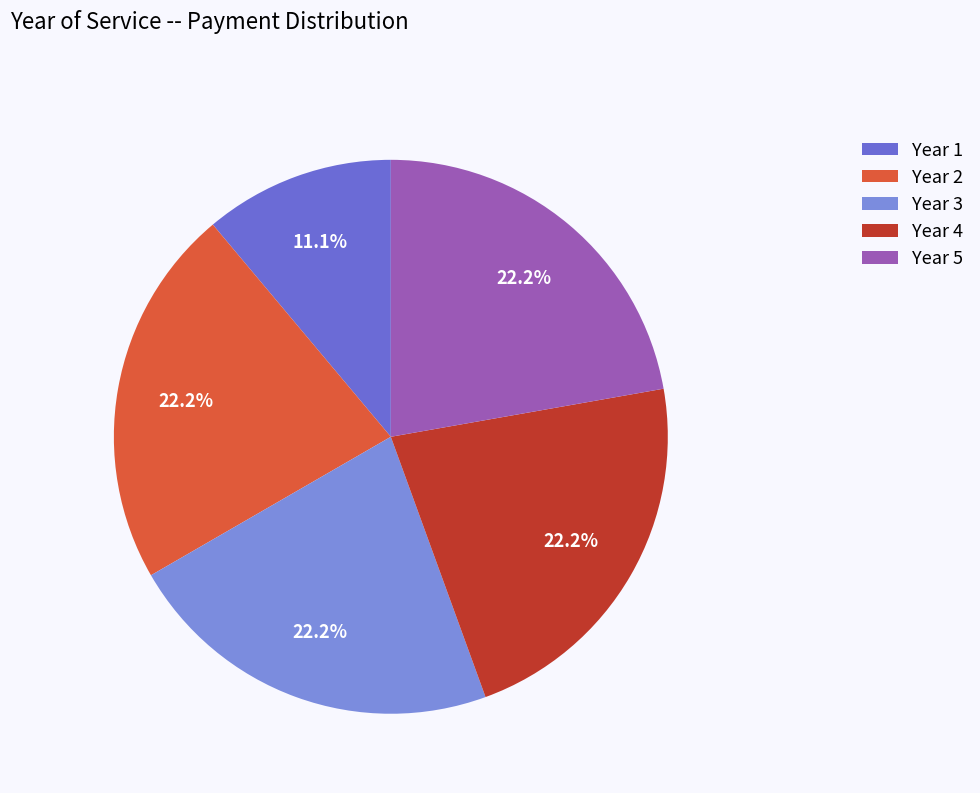

Does Year 1 account for over 50% of the chart?

No